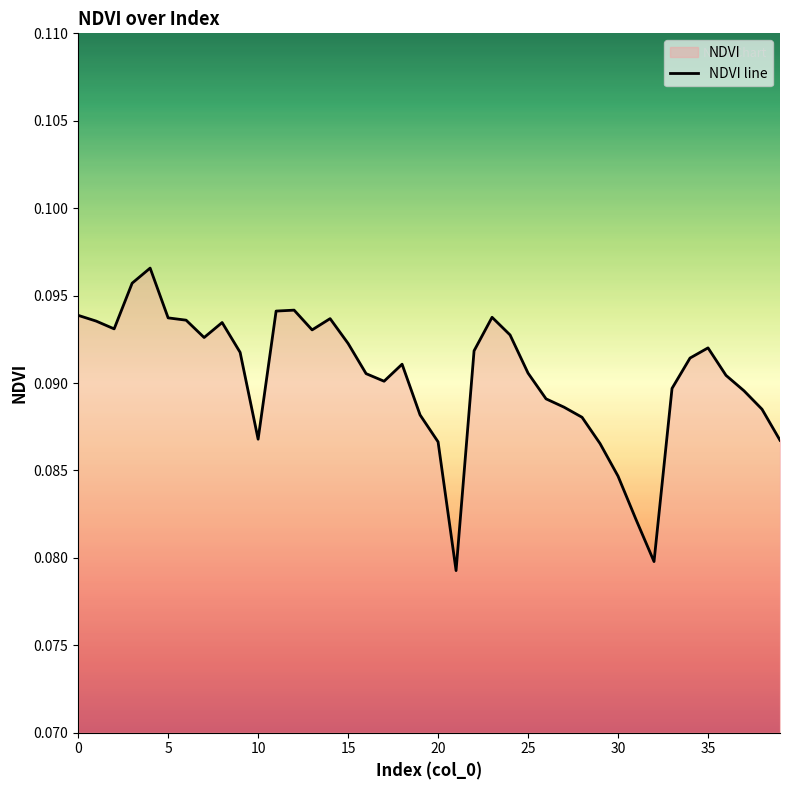

How many points are lower than both their immediate neighbors (excluding endpoints)?

7